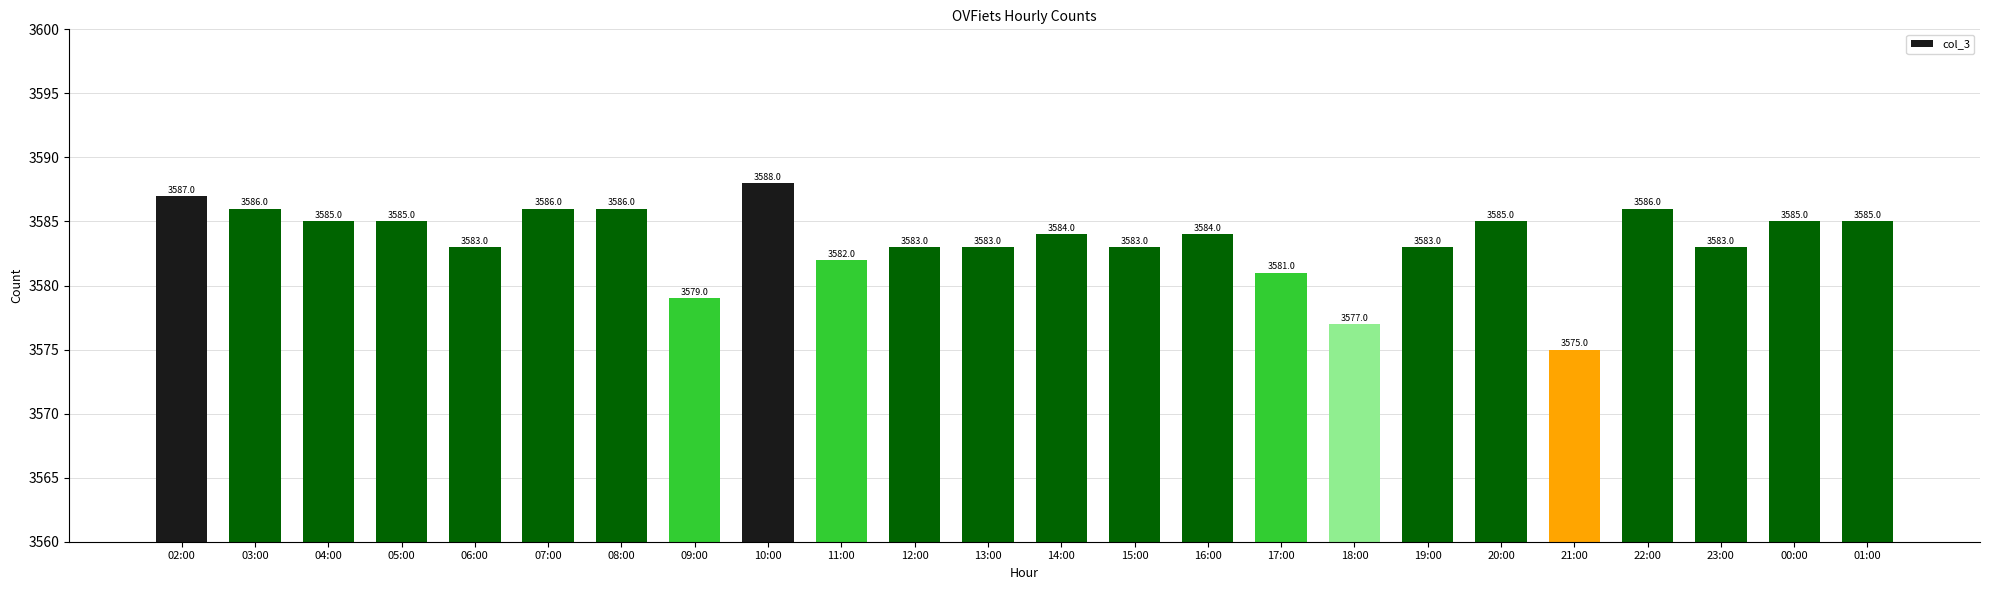

Reading right to left, extract all data points from this chart.

01:00=3585	00:00=3585	23:00=3583	22:00=3586	21:00=3575	20:00=3585	19:00=3583	18:00=3577	17:00=3581	16:00=3584	15:00=3583	14:00=3584	13:00=3583	12:00=3583	11:00=3582	10:00=3588	09:00=3579	08:00=3586	07:00=3586	06:00=3583	05:00=3585	04:00=3585	03:00=3586	02:00=3587